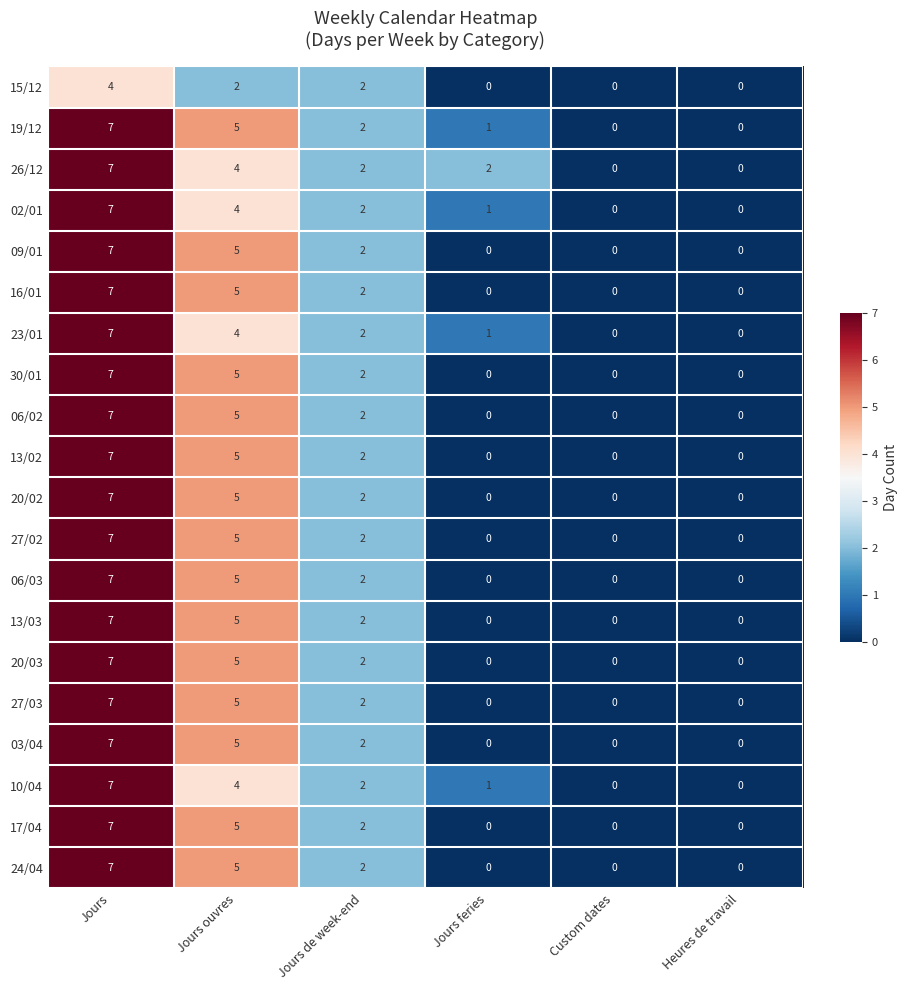

Is it true that 06/03 equals 7 at Jours?

True